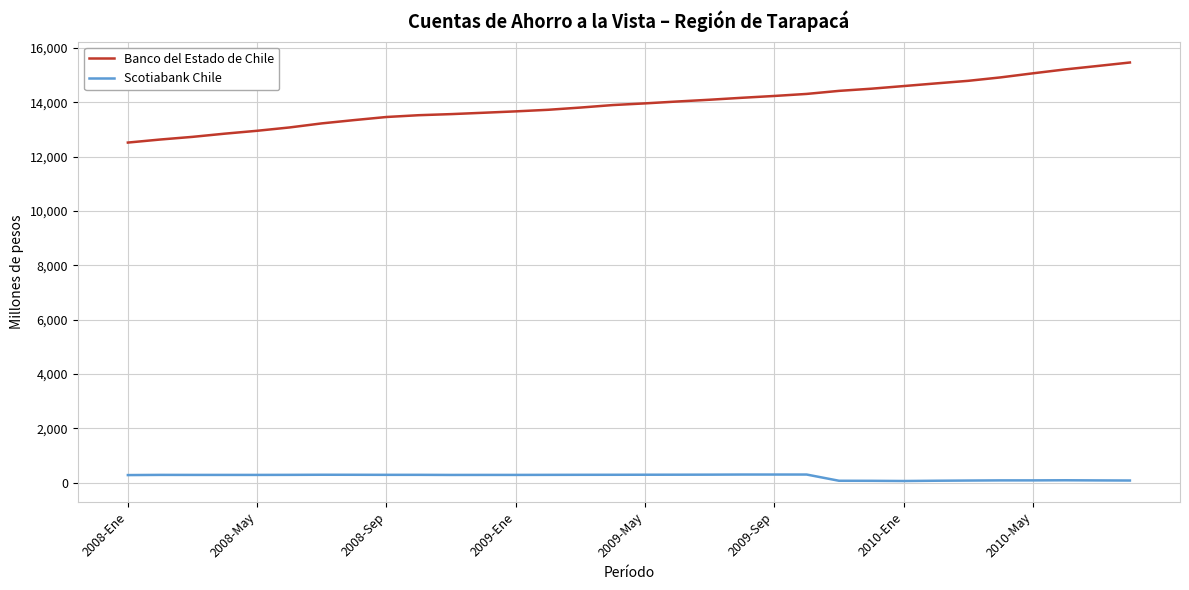

True or false: Scotiabank Chile has more than 2 points higher than both neighbors.

True